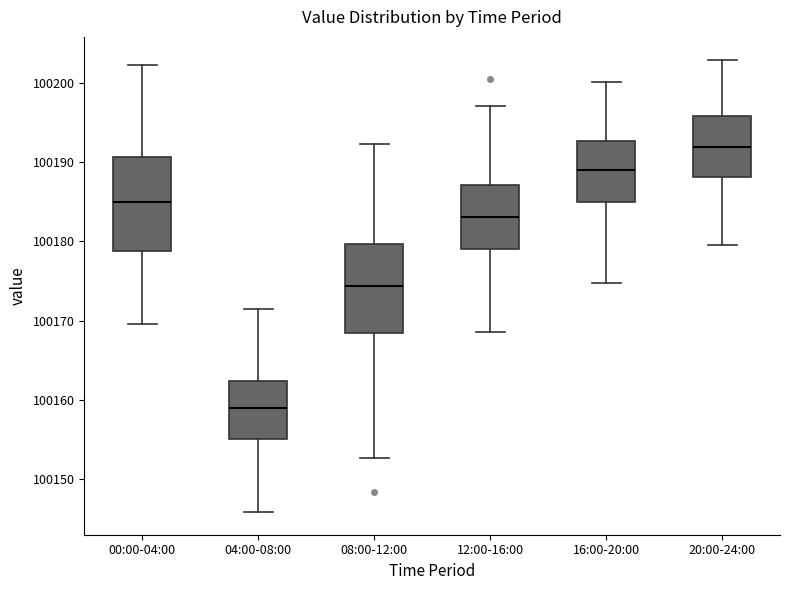

Where is the upper edge of the box for 04:00-08:00 on the y-axis? The values are not printed on the chart, so give them approximately, as read against the axis.

100162